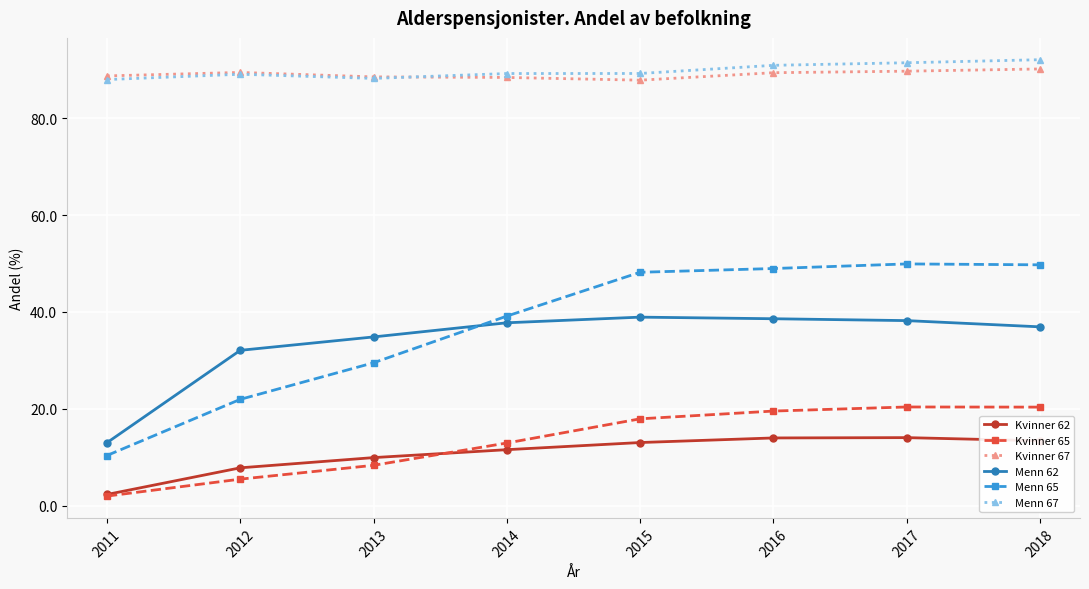

True or false: Kvinner 65 and Menn 62 intersect in this chart.

False